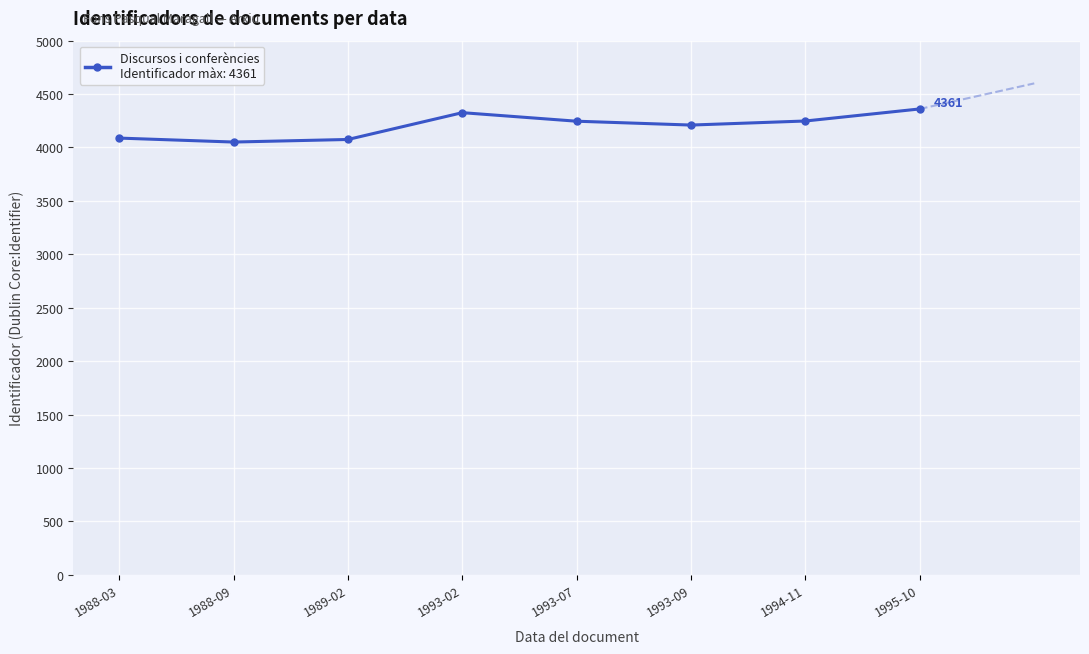

The value at 1994-11 is 4248. True or false?

True